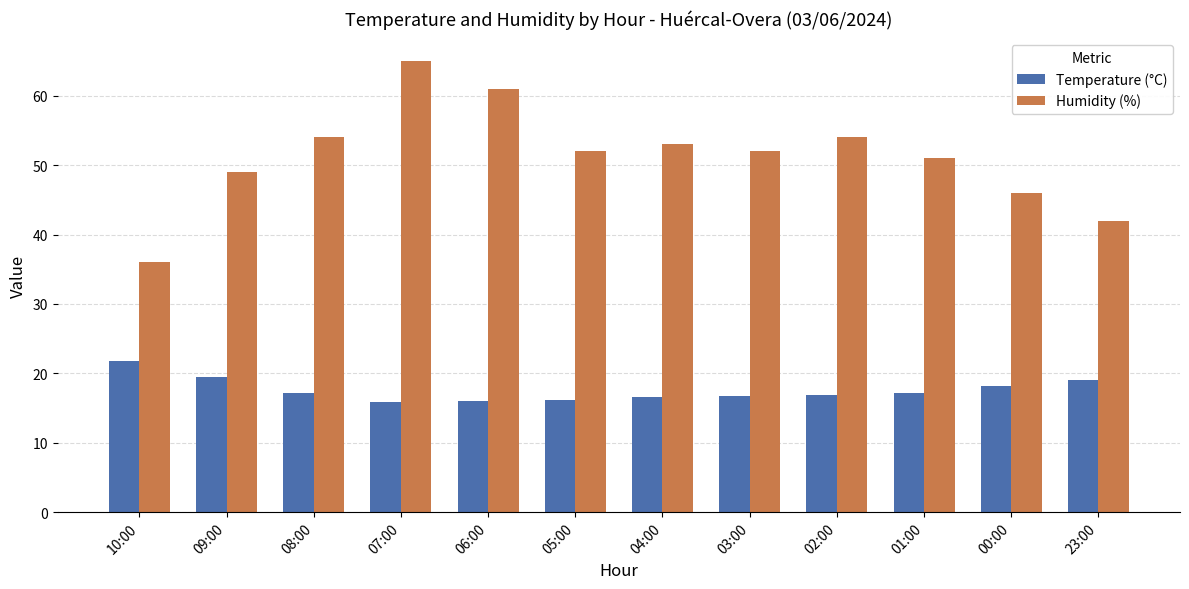

How many data points does each series have?

12